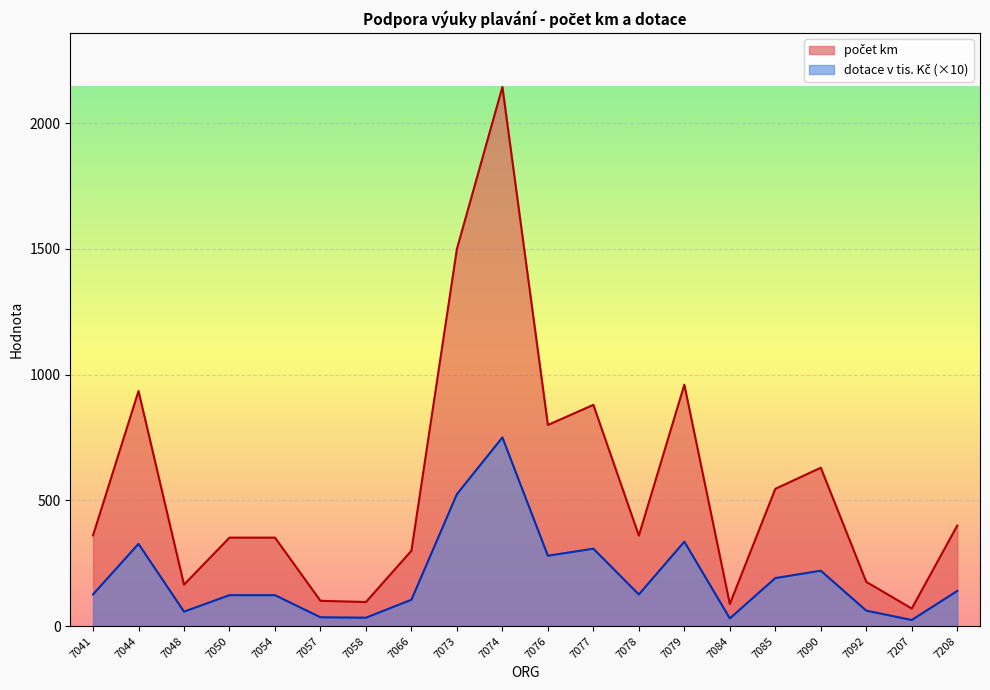

Reading left to right, what are all the values shown in this chart?

počet km: 126.3	327.2	57.8	123.2	123.2	35.3	33.6	105.0	525.0	750.4	280.0	308.0	126.0	336.0	30.8	191.1	220.5	61.6	24.5	140.0
dotace v tis. Kč: 360.8	935.0	165.0	352.0	352.0	100.8	96.0	300.0	1500.0	2144.0	800.0	880.0	360.0	960.0	88.0	546.0	630.0	176.0	70.0	400.0